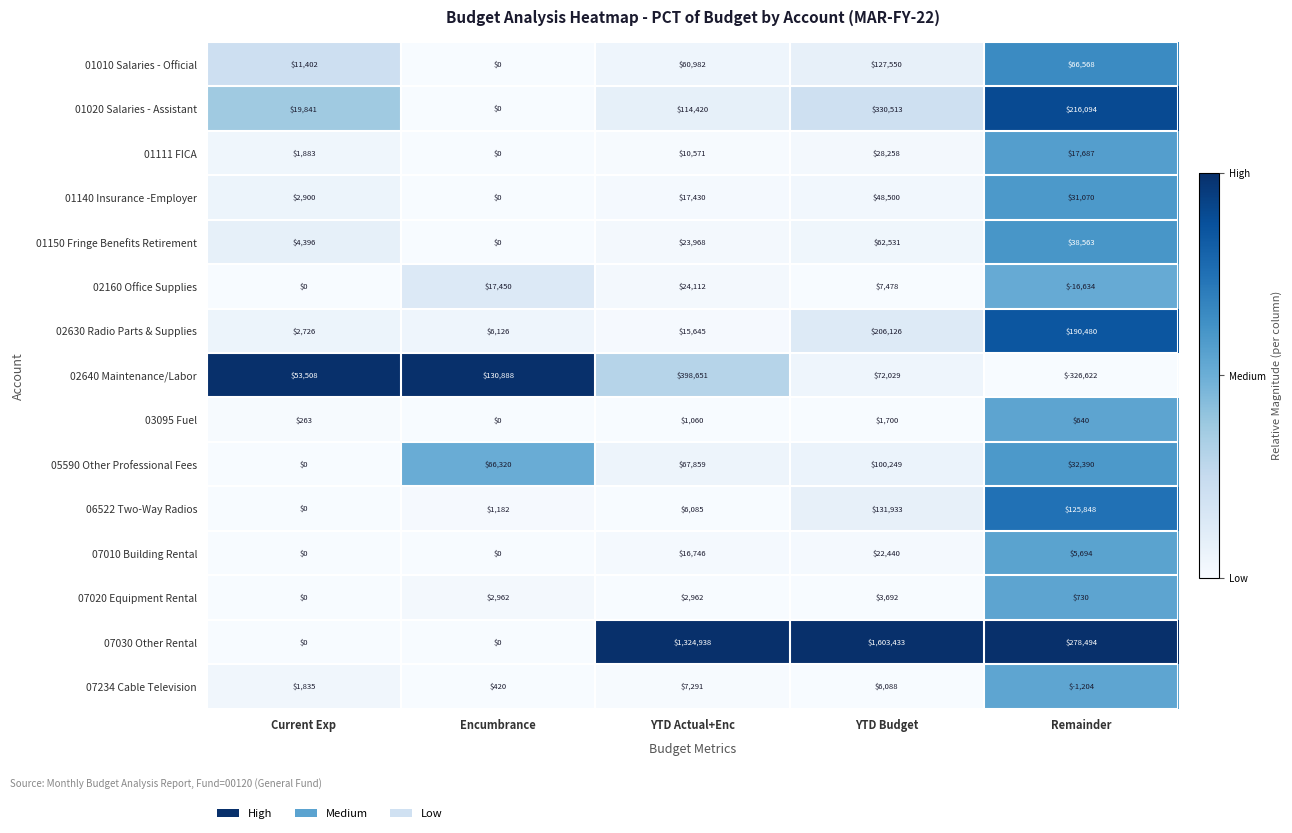

What is the spread (max minus min) of values at Current Exp?

53508